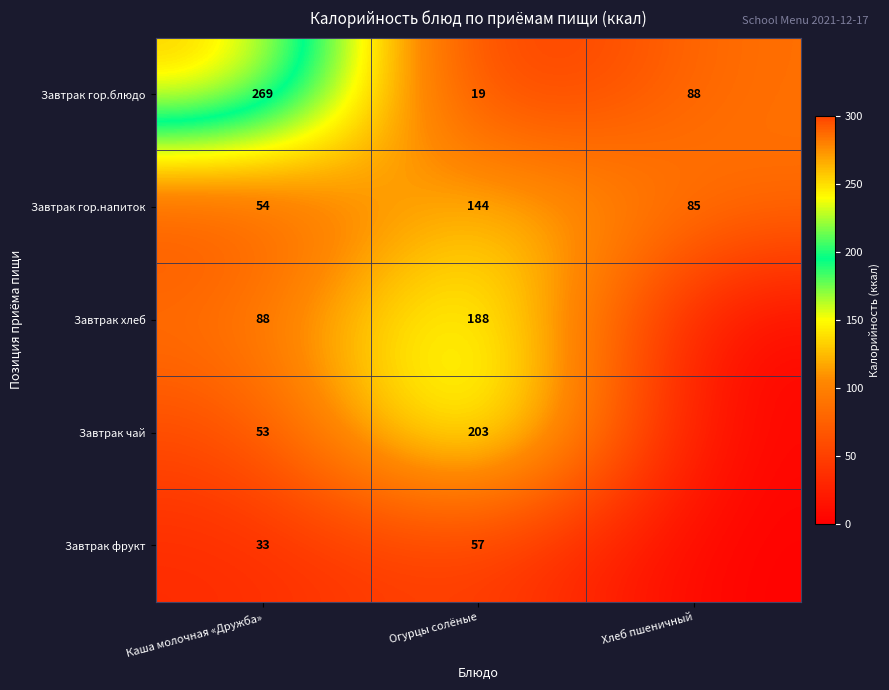

Is the value of Завтрак фрукт at Каша молочная «Дружба» greater than the value of Завтрак гор.блюдо at Огурцы солёные?

Yes